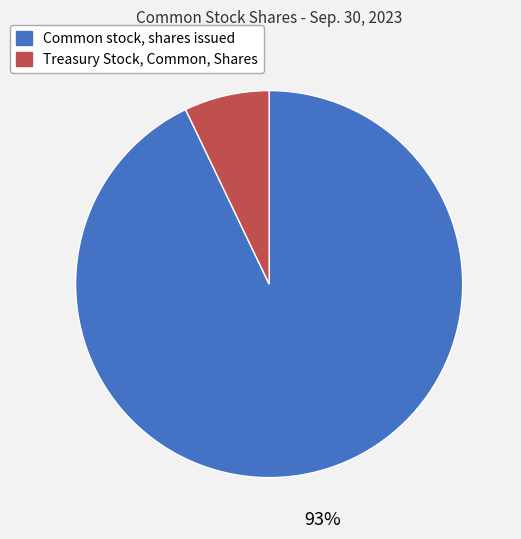

What percentage is the Treasury Stock, Common, Shares slice, to the nearest percent?

7%